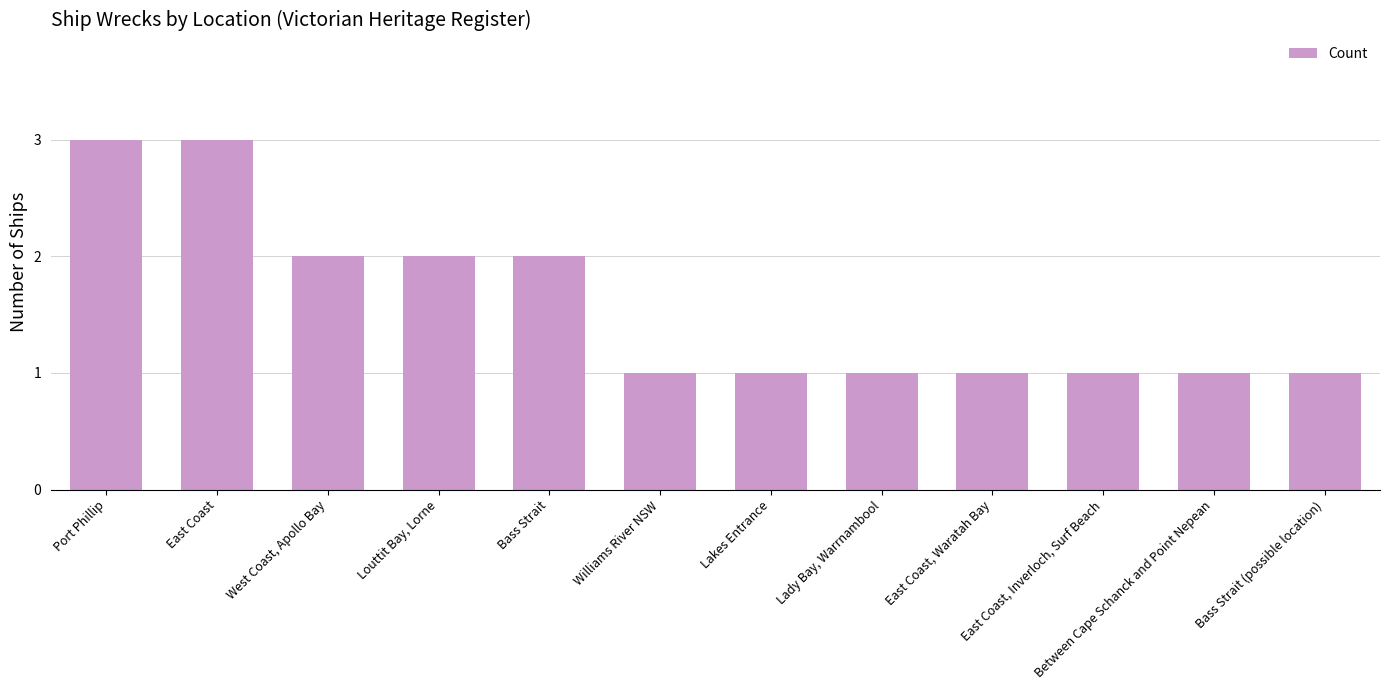

What is the label of the 2nd bar from the left?

East Coast